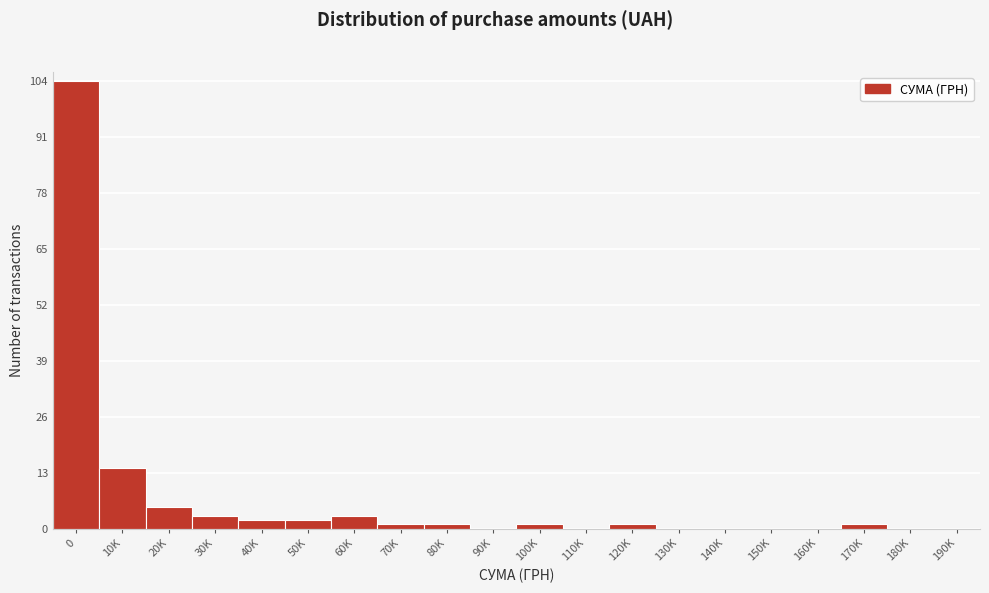

Reading right to left, what are all the values shown in this chart?

190K=0	180K=0	170K=1	160K=0	150K=0	140K=0	130K=0	120K=1	110K=0	100K=1	90K=0	80K=1	70K=1	60K=3	50K=2	40K=2	30K=3	20K=5	10K=14	0=104